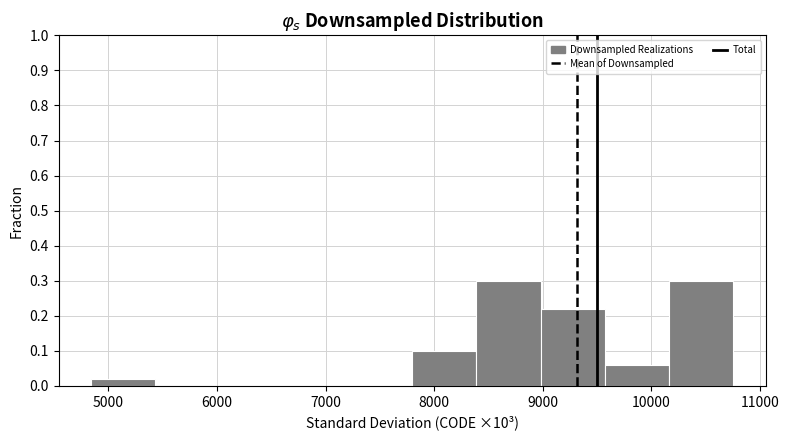

Reading left to right, list every bar in this chart as the range it spans on the x-axis followed by its height. Neither the bar edges nor the heights are printed on the chart, so give them approximately, as read against the axes.

4800 to 5400: 0.02
5400 to 6000: 0
6000 to 6600: 0
6600 to 7200: 0
7200 to 7800: 0
7800 to 8400: 0.10
8400 to 9000: 0.30
9000 to 9600: 0.22
9600 to 10200: 0.06
10200 to 10800: 0.30